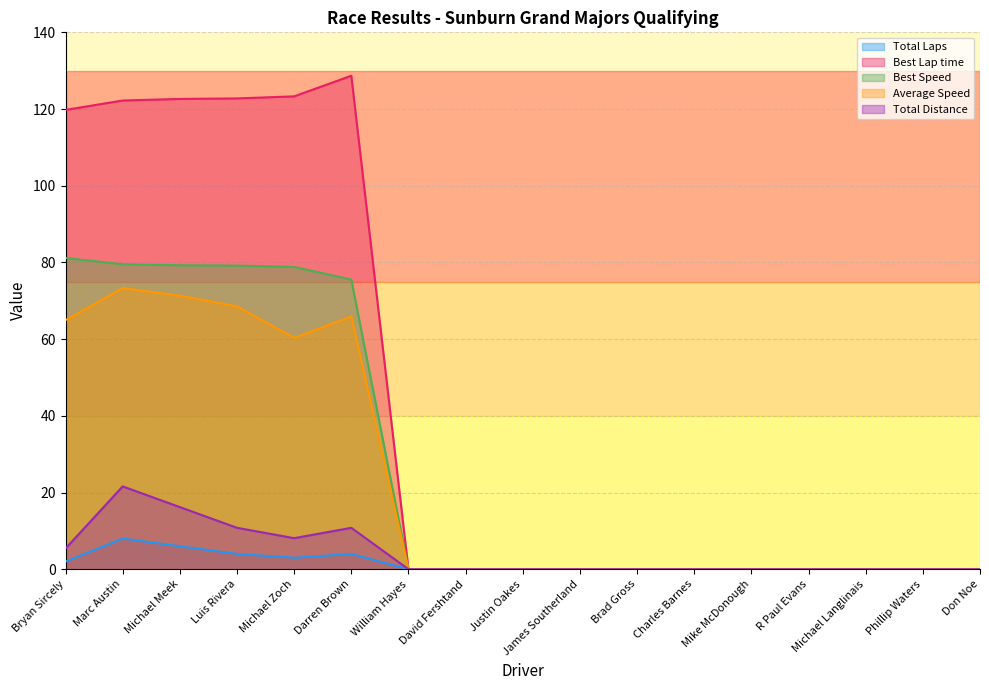

What is the greatest value displayed?

128.7